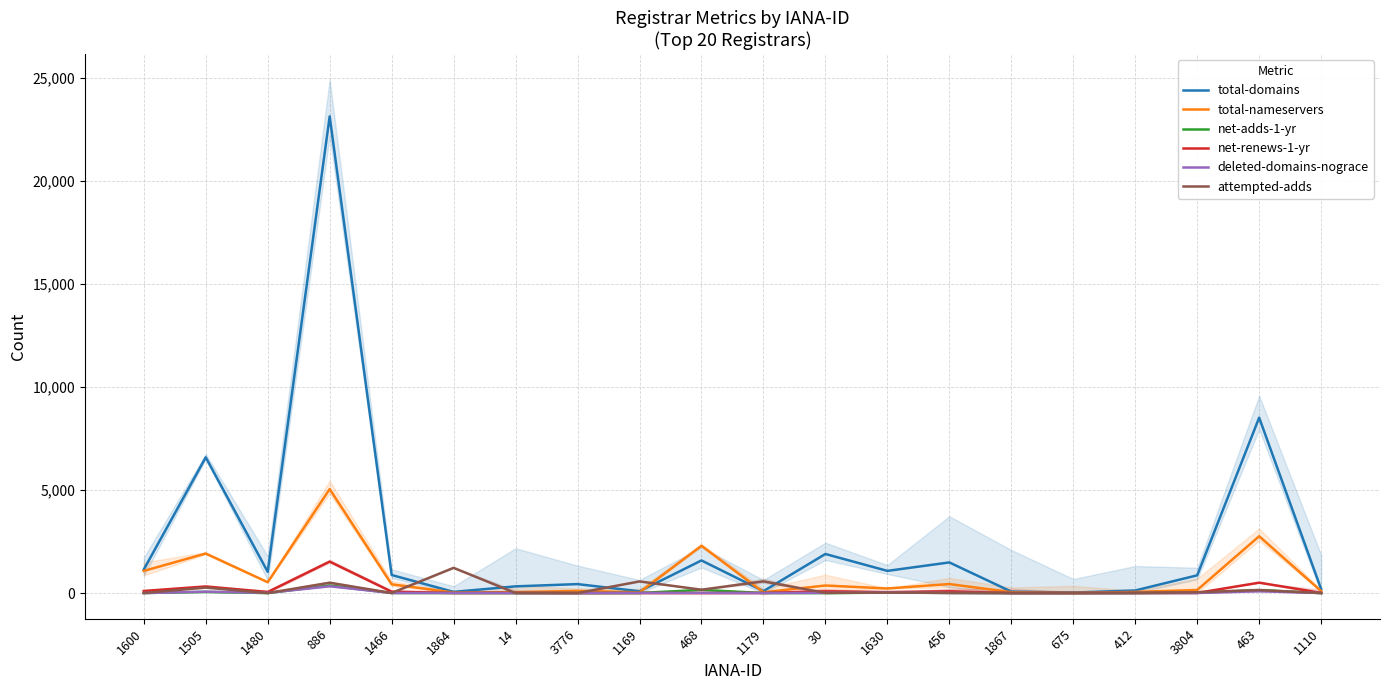

What is the difference between the maximum and minimum values in the deleted-domains-nograce series?

330